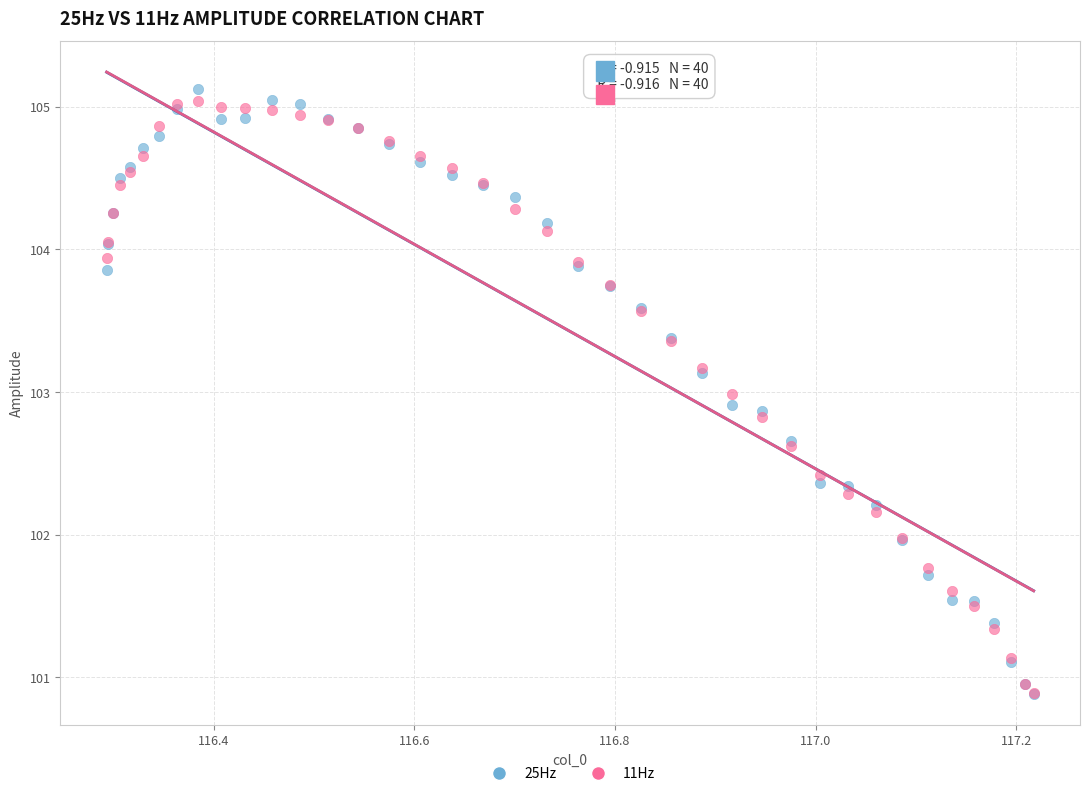

What are all the series names shown in the legend?

25Hz, 11Hz